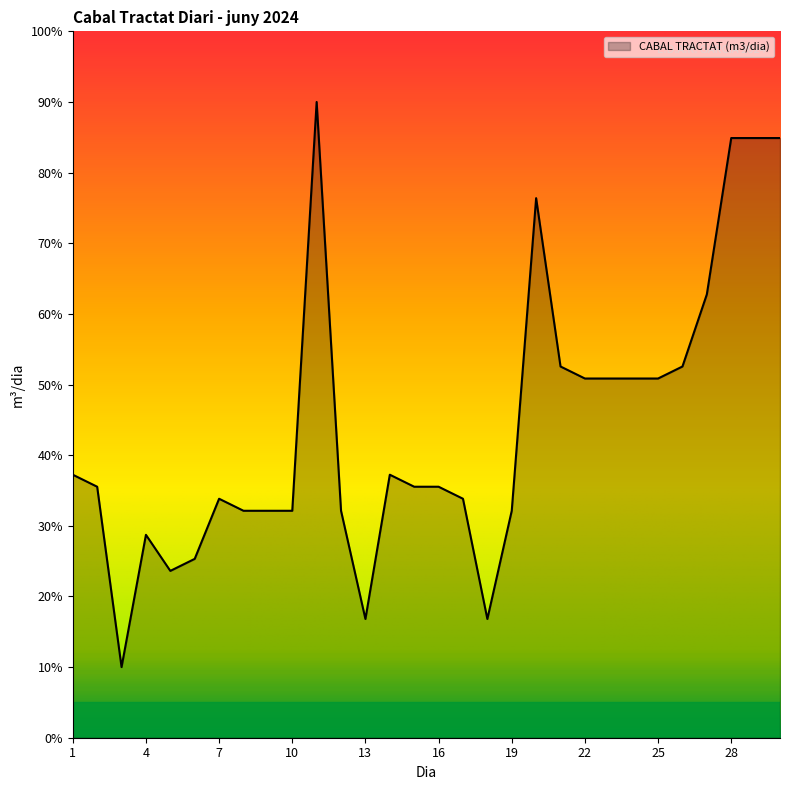

What is the greatest value displayed?

90.0